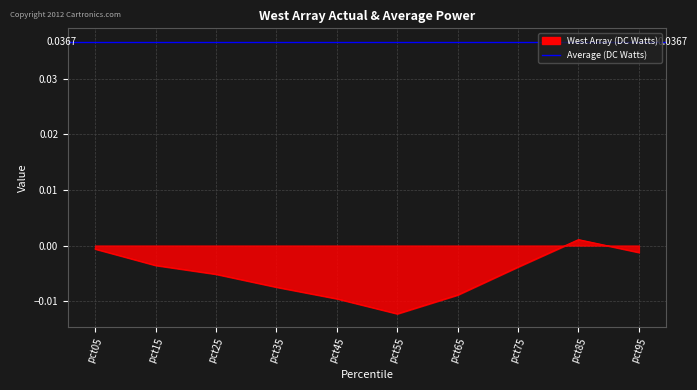

Where is the first local maximum?

pct85